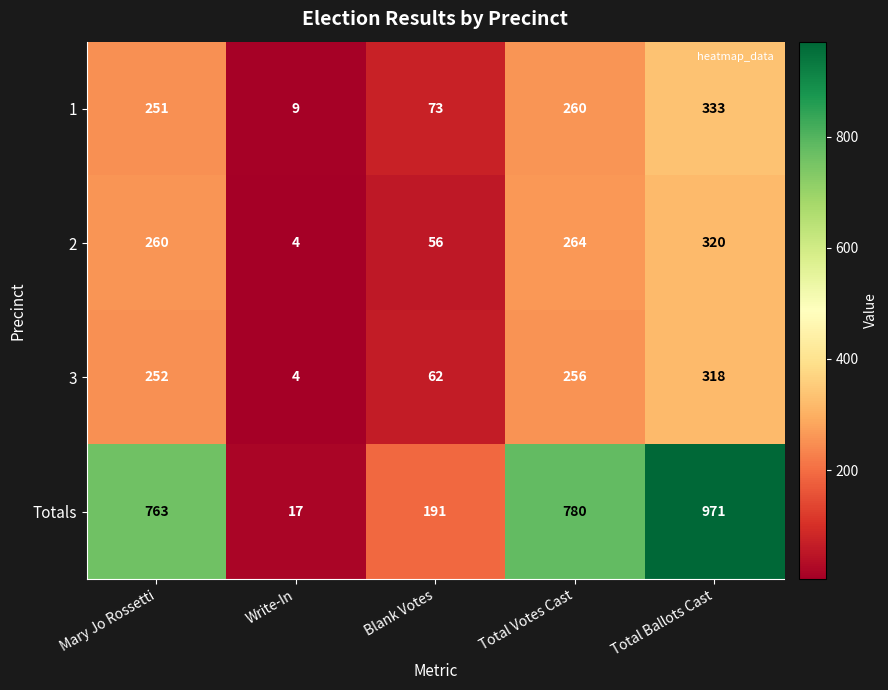

True or false: 1 has a value of 96 at Mary Jo Rossetti.

False